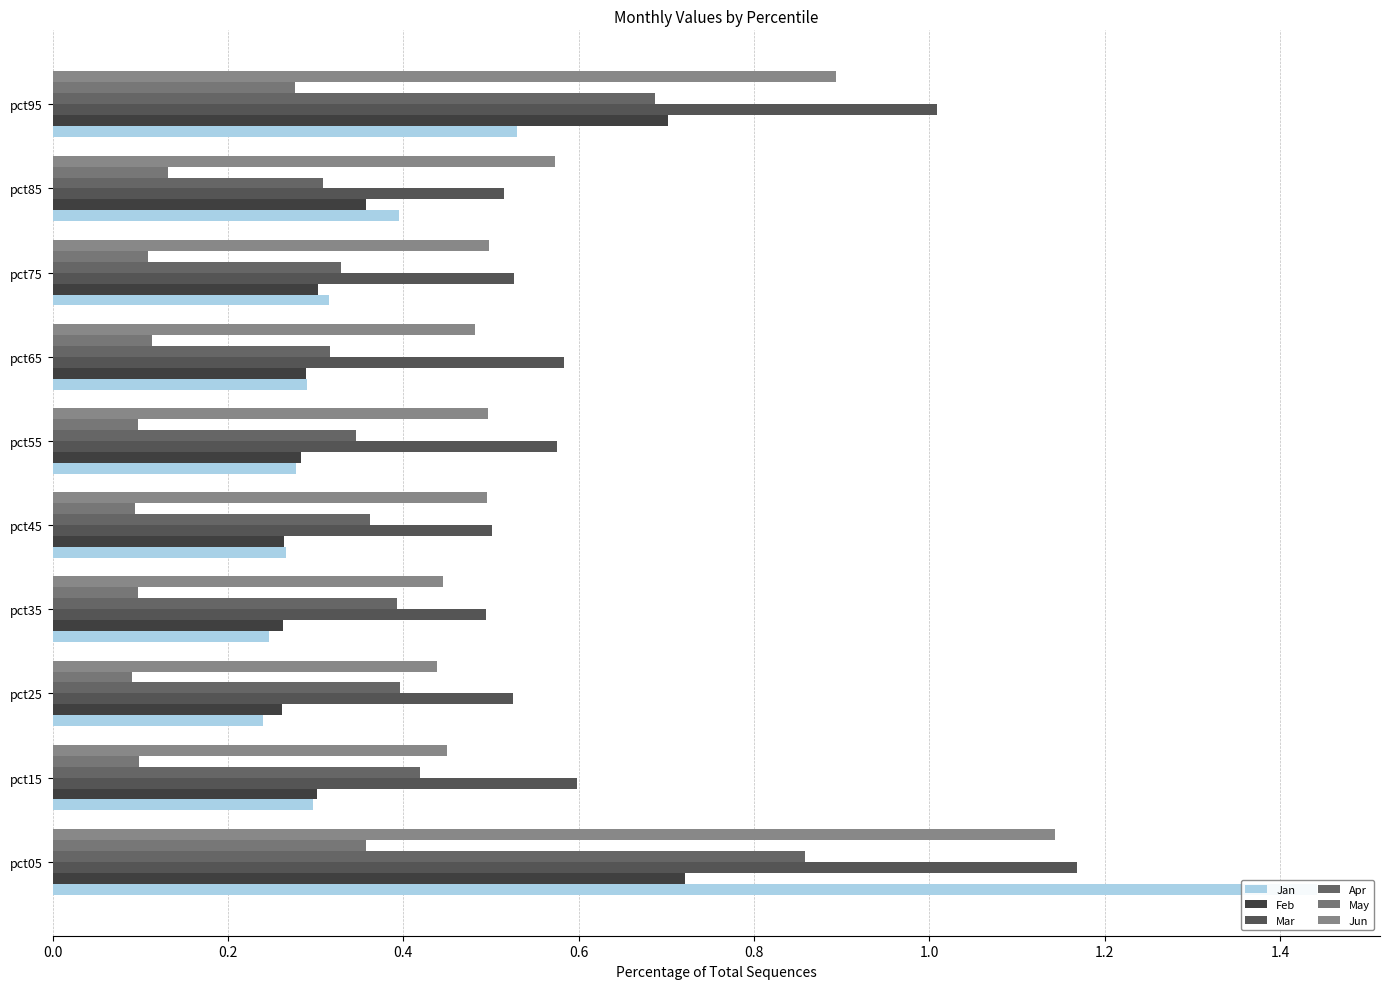

What is the sum of all Apr values?

4.4